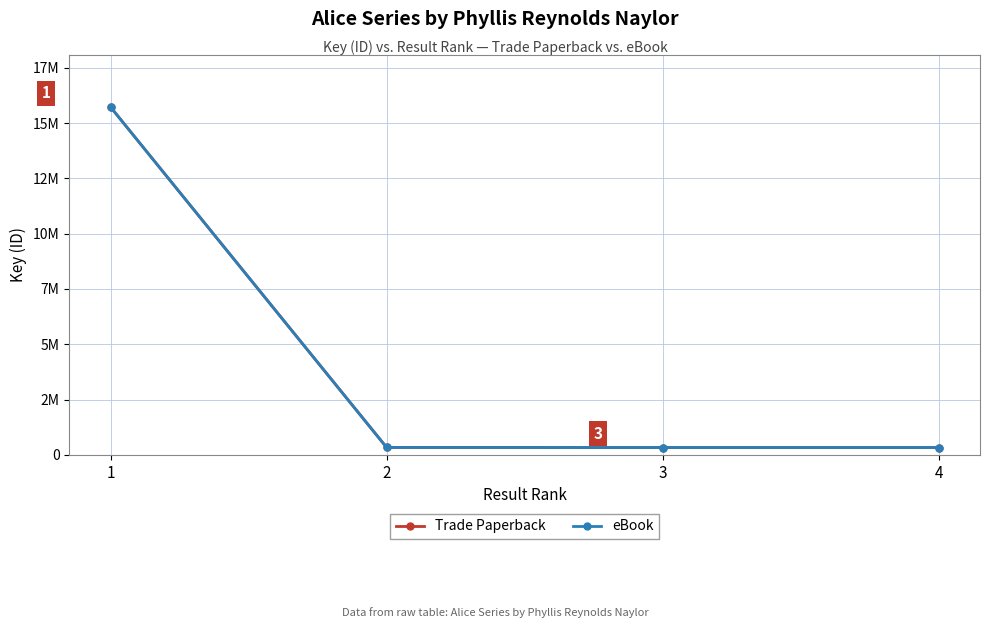

Which series has the largest range (max minus min)?

Trade Paperback